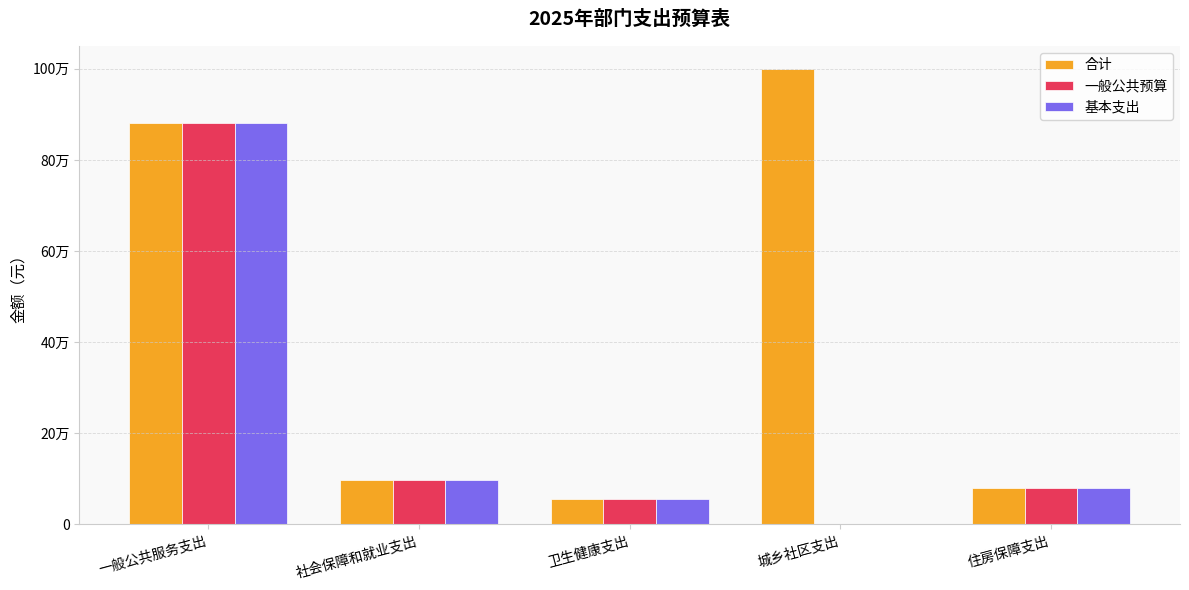

List the labels in order of 基本支出 value, largest first.

一般公共服务支出, 社会保障和就业支出, 住房保障支出, 卫生健康支出, 城乡社区支出